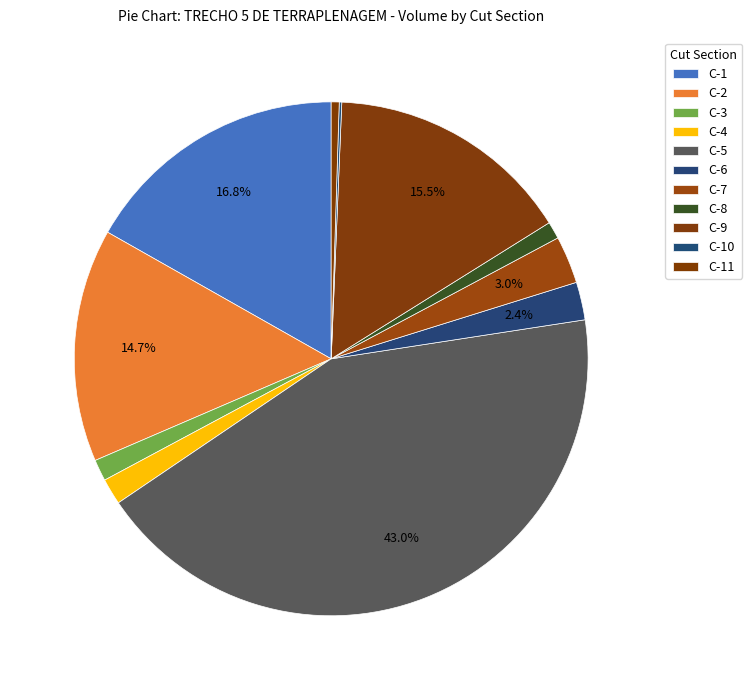

True or false: C-11 accounts for 1% of the total.

True